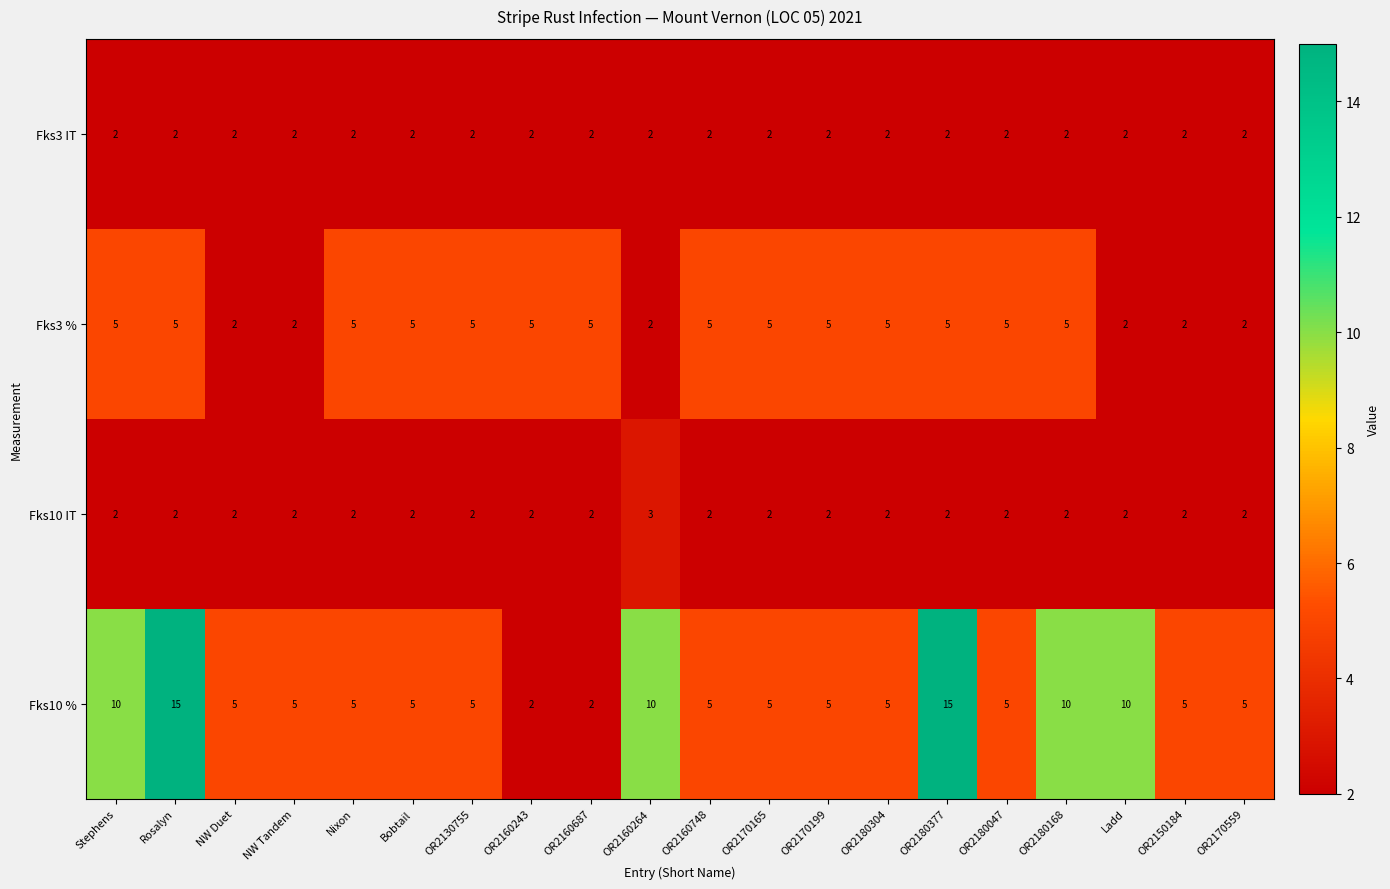

Rank the series by their maximum value, from highest to lowest.

Fks10 %, Fks3 %, Fks10 IT, Fks3 IT